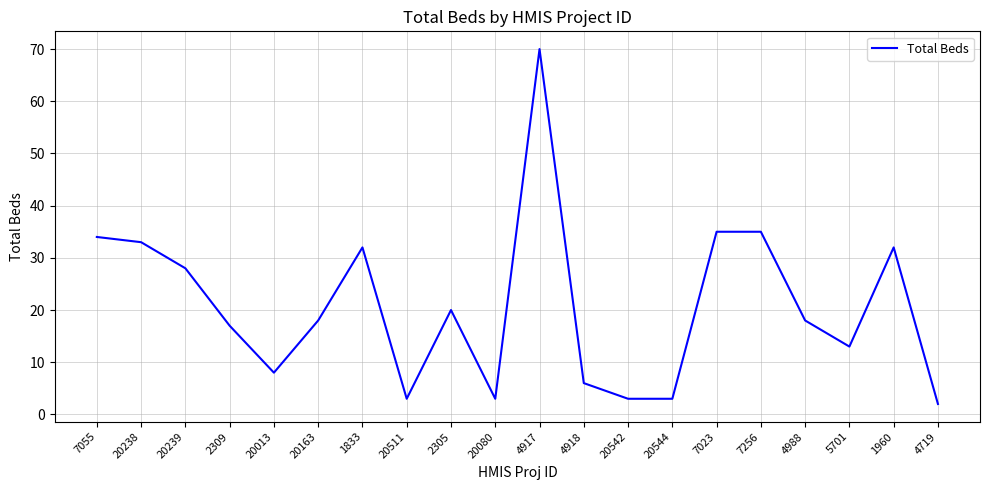

What position from the left is 20511?

8